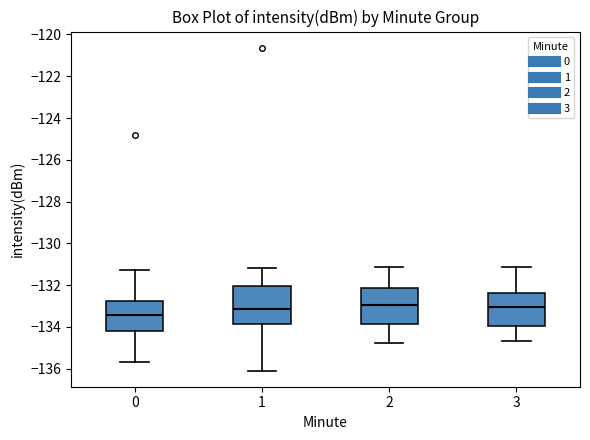

Reading left to right, read every box against the y-axis: the position of its median line, the range the box covers, and the ends of its whiskers. The values are not printed on the chart, so give them approximately, as read against the axis.

0: median -133.4, box -134.2 to -132.8, whiskers -135.6 to -131.2
1: median -133.2, box -133.8 to -132.0, whiskers -136.0 to -131.2
2: median -133.0, box -133.8 to -132.2, whiskers -134.8 to -131.2
3: median -133.0, box -134.0 to -132.4, whiskers -134.6 to -131.2